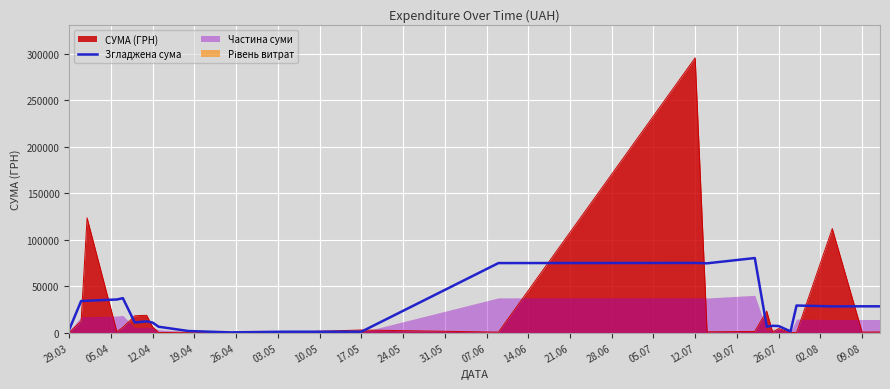

What is the maximum value for Згладжена сума?

80277.1